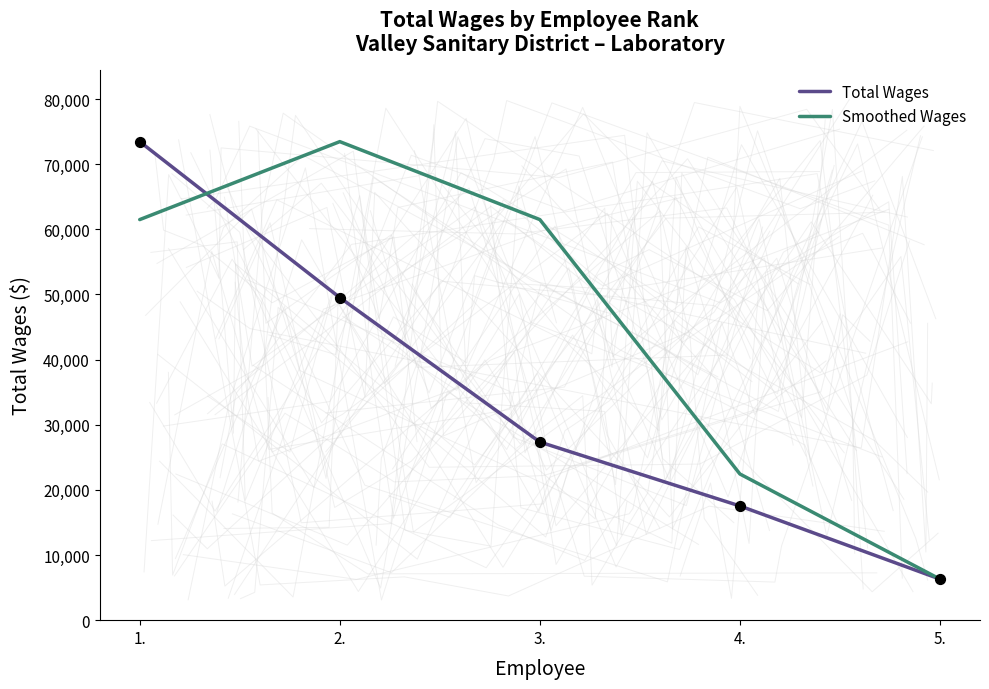

Which series has the widest spread of Y values?

Total Wages